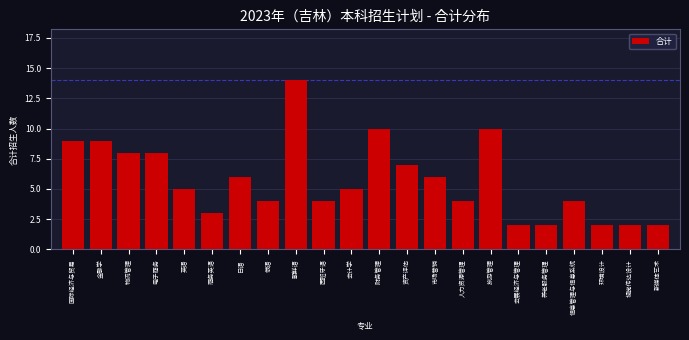

Reading right to left, extract all data points from this chart.

2	2	2	4	2	2	10	4	6	7	10	5	4	14	4	6	3	5	8	8	9	9